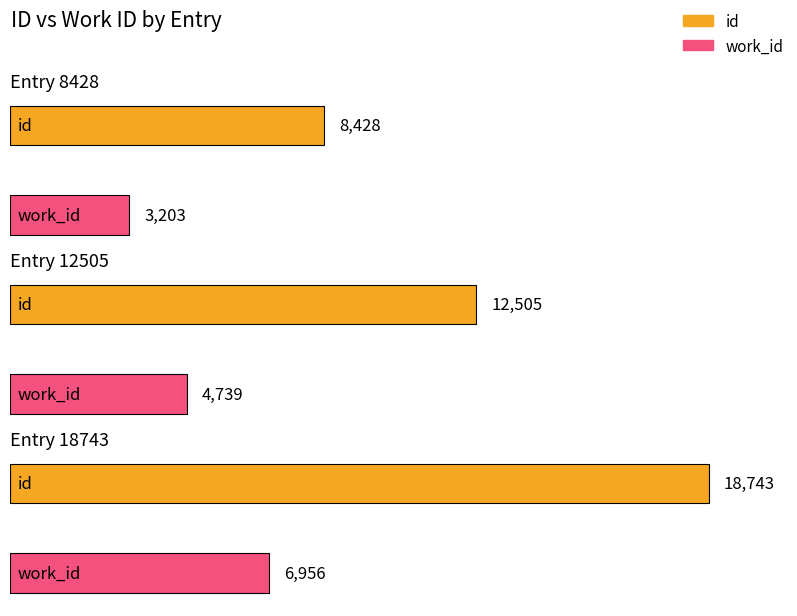

What is the spread (max minus min) of values at Entry 12505?

7766